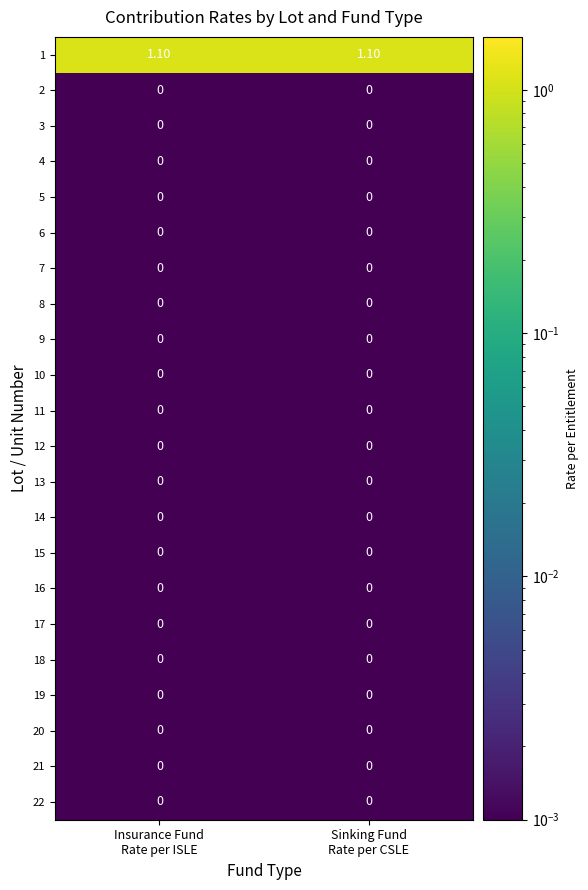

At Sinking Fund Rate per CSLE, list the series in order from largest to smallest.

1, 2, 3, 4, 5, 6, 7, 8, 9, 10, 11, 12, 13, 14, 15, 16, 17, 18, 19, 20, 21, 22